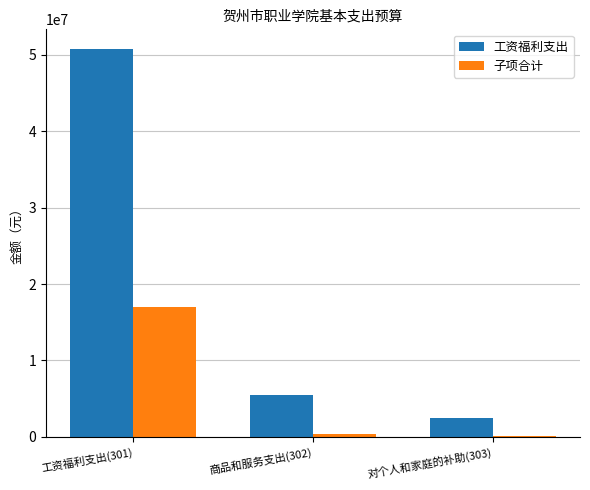

How many categories are shown in the chart?

3